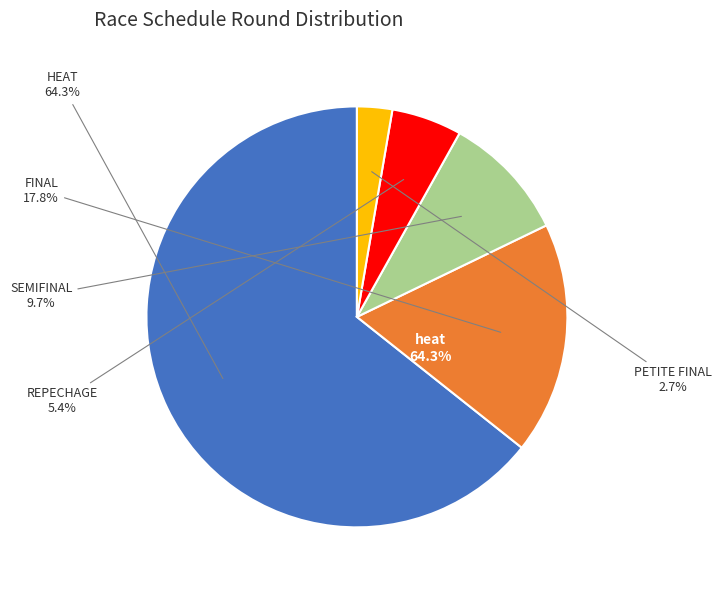

Which has a higher value, final or heat?

heat